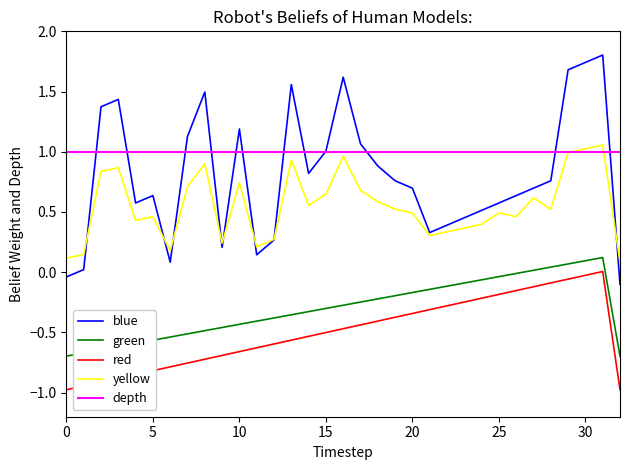

Between 13 and 32, which series saw the biggest shift?

blue